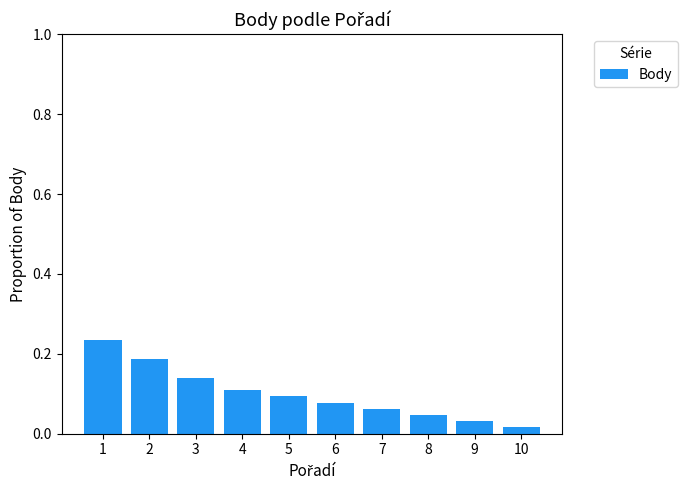

True or false: the data shows 0.1 at 8.

False